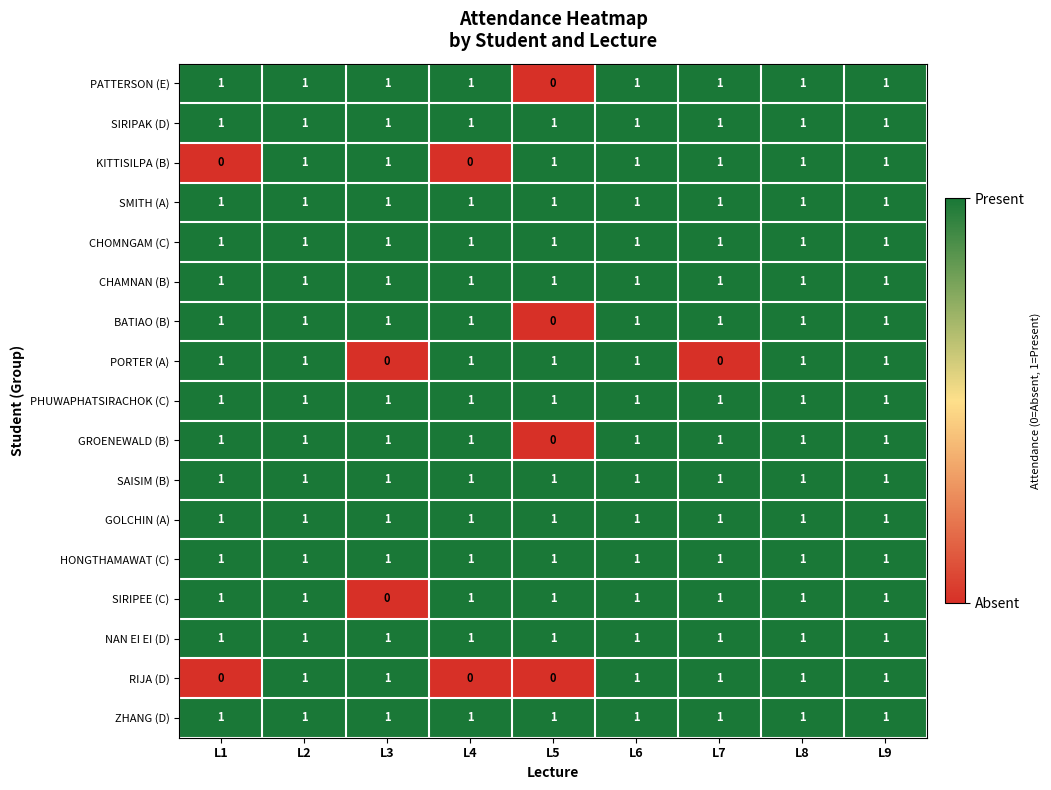

What is the total value across all series at L7?

16